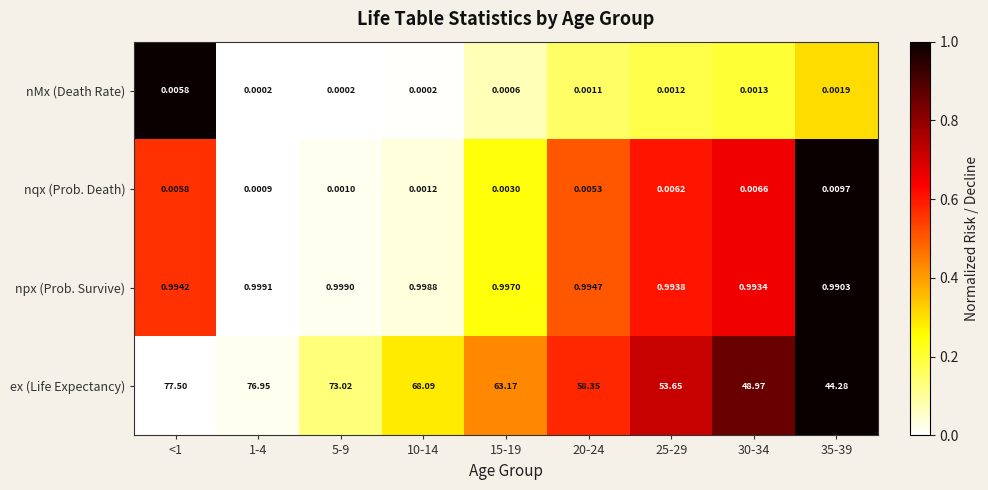

Rank the series by their maximum value, from highest to lowest.

ex (Life Expectancy), npx (Prob. Survive), nqx (Prob. Death), nMx (Death Rate)